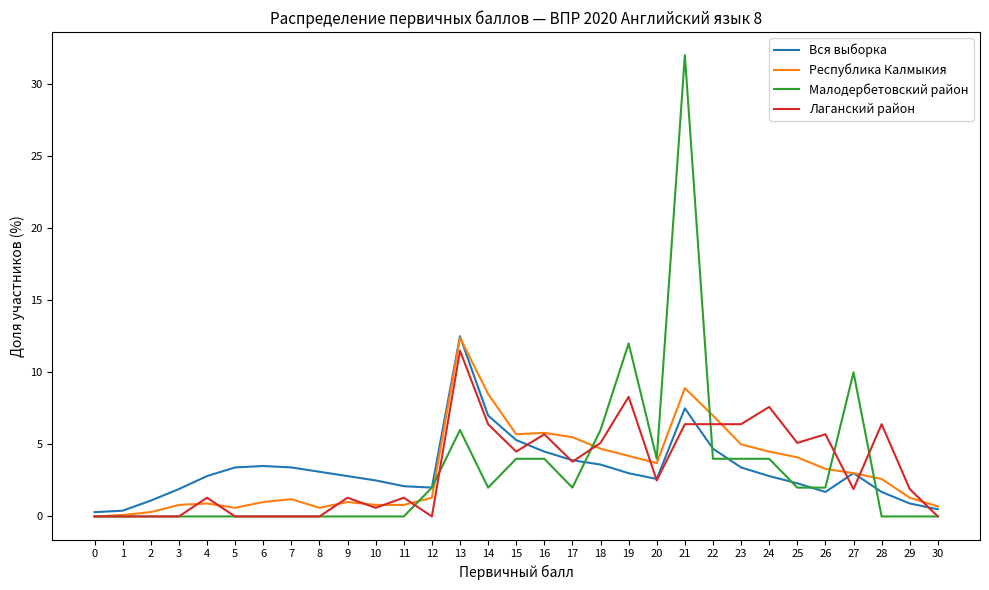

How many values in the Лаганский район series are below 1?

11